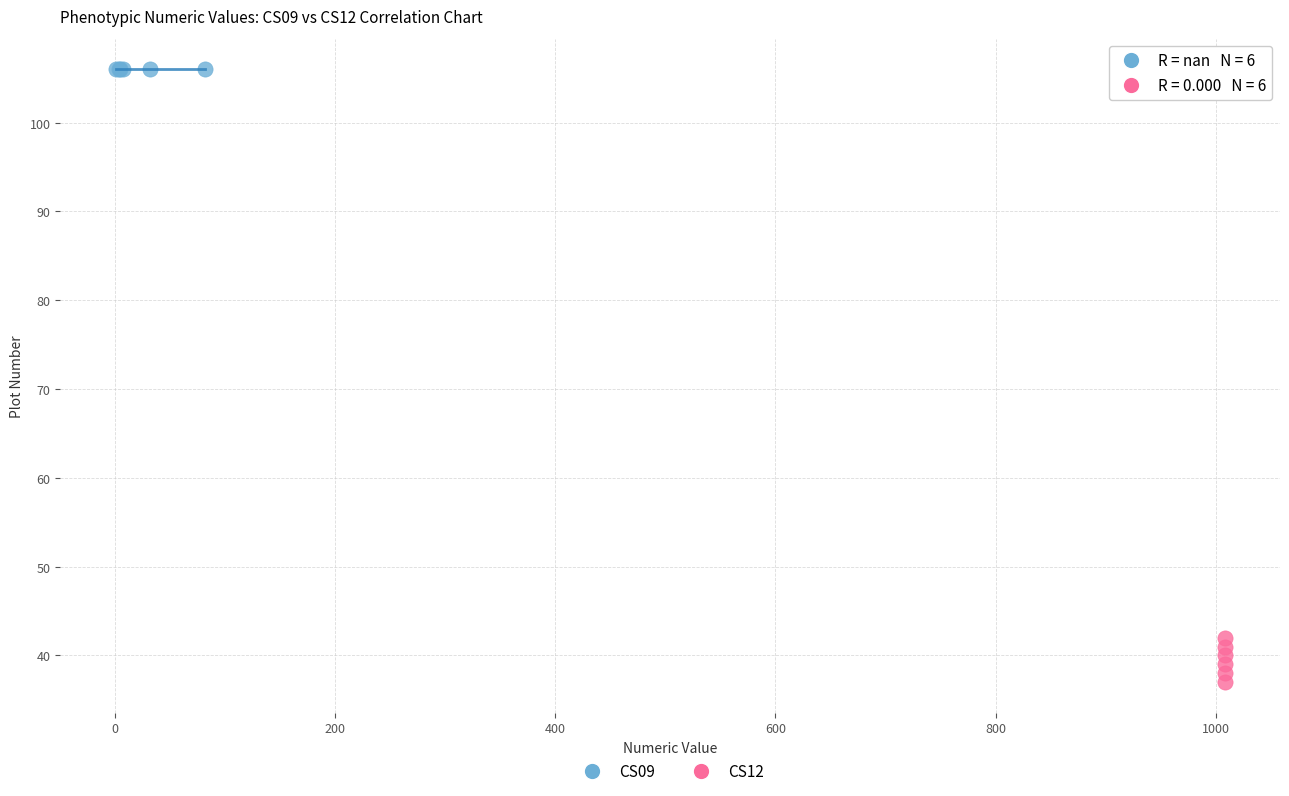

Which series contains the highest Y value?

CS09